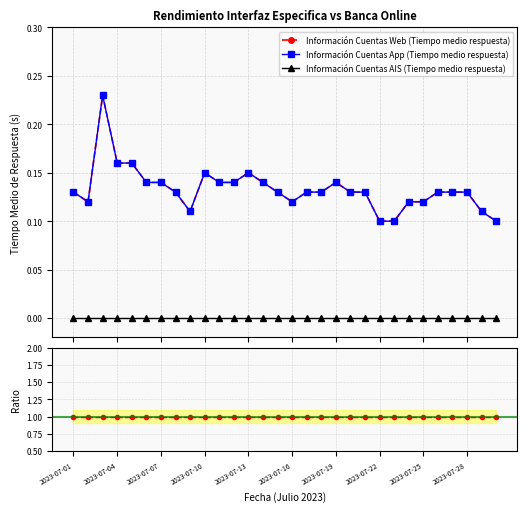

At 14, list the series in order from largest to smallest.

Ratio Web/App, Información Cuentas Web (Tiempo medio respuesta), Información Cuentas App (Tiempo medio respuesta), Información Cuentas AIS (Tiempo medio respuesta)